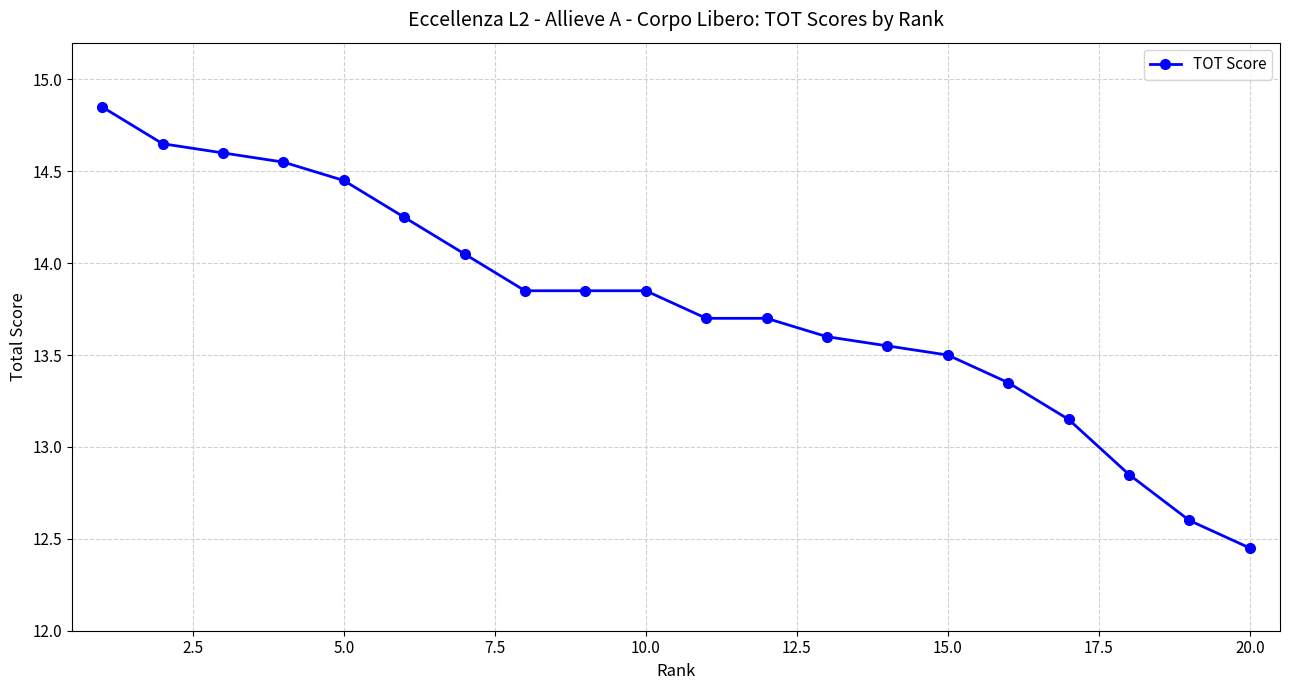

What is the difference between the maximum and minimum values?

2.4